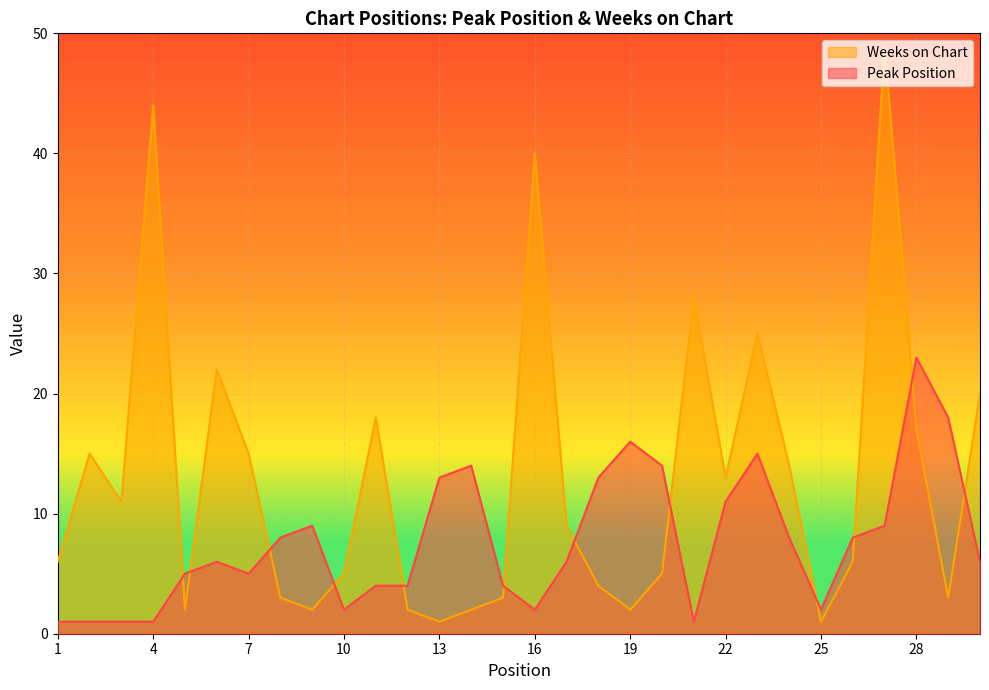

Between 2 and 7, which series saw the biggest shift?

Peak Position